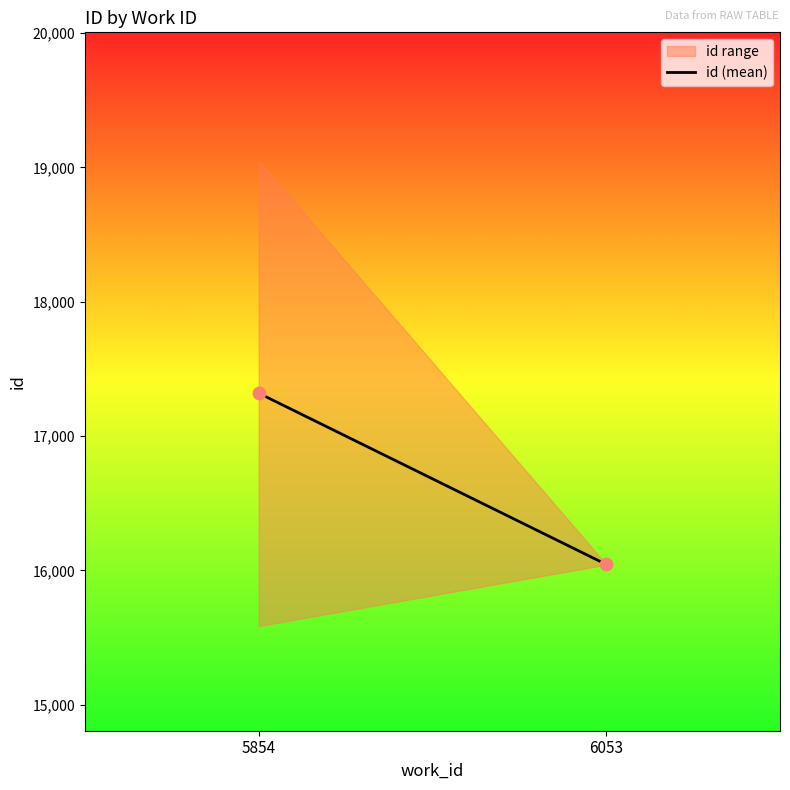

What is the range of Y values (max minus min)?

1274.5